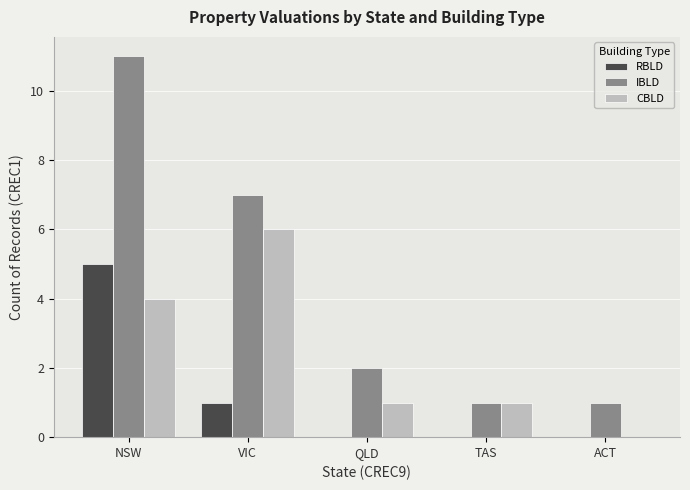

Is the value of IBLD at TAS greater than the value of RBLD at QLD?

Yes